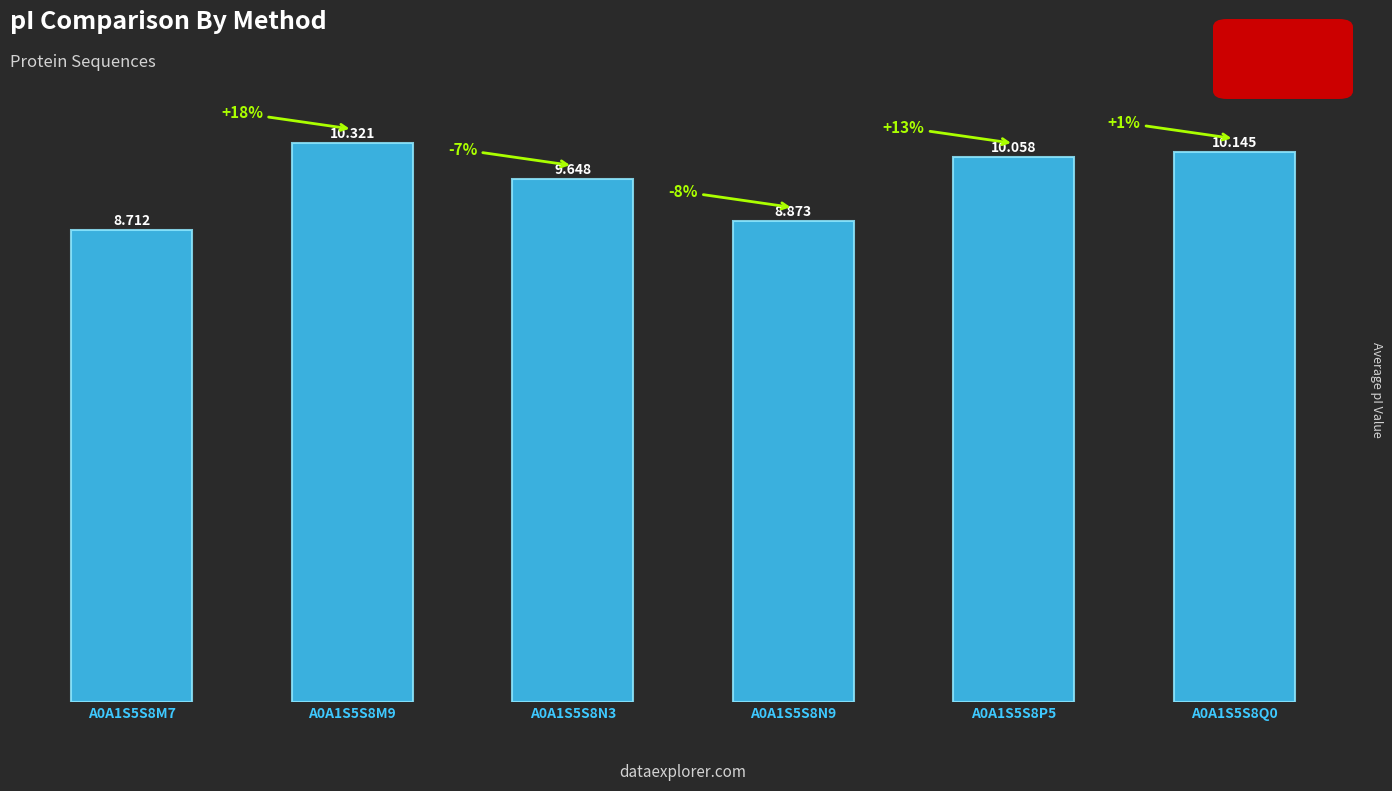

Are the bars grouped side by side (vs. stacked)?

No